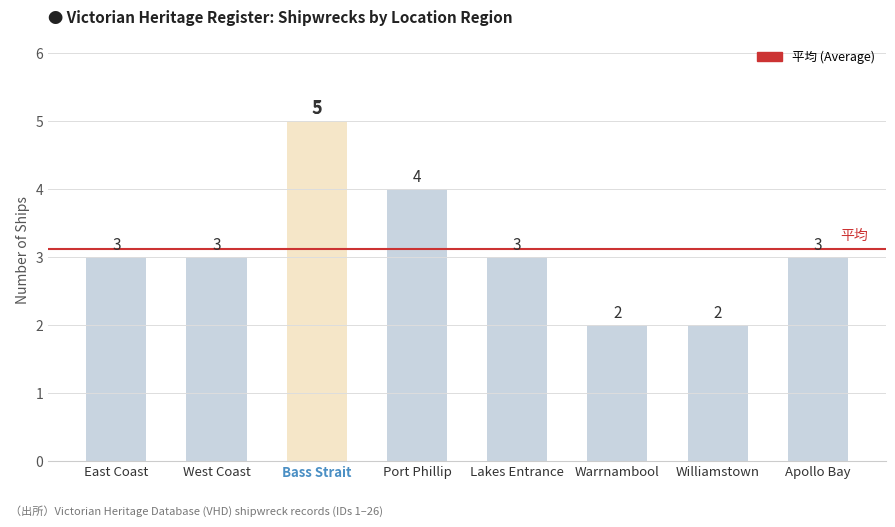

Does the chart contain any negative values?

No